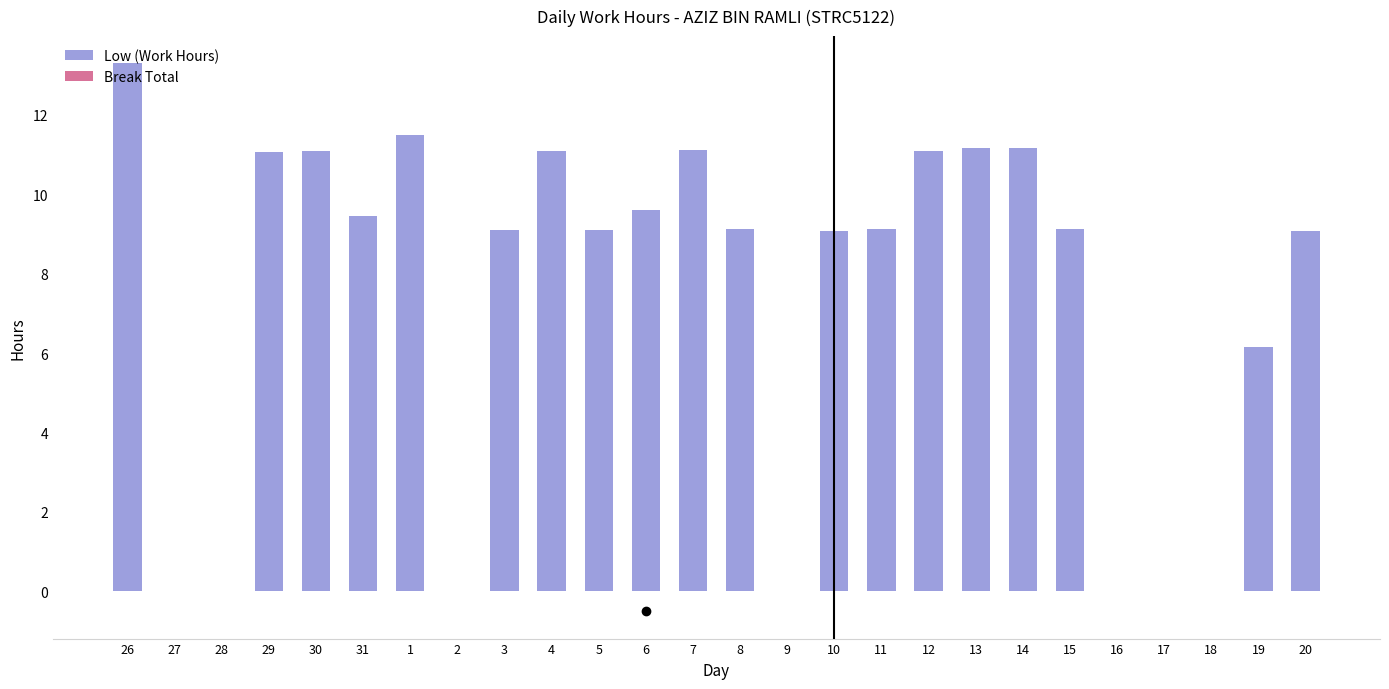

At which category does the chart reach its peak across all series?

26